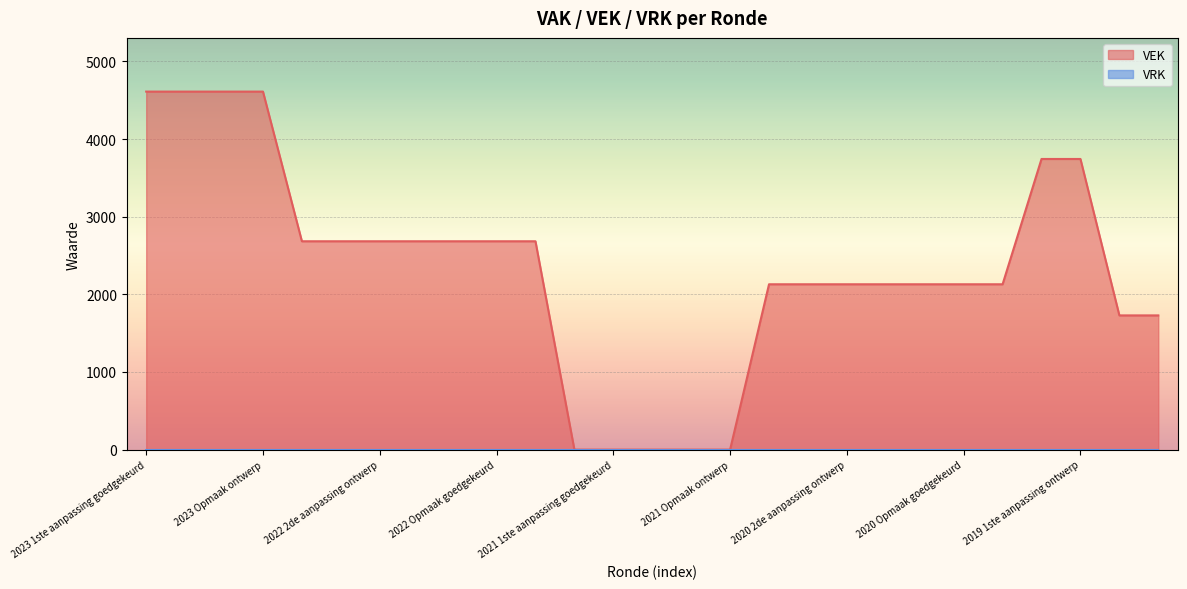

Reading left to right, transcribe all the data shown in this chart.

4612	4612	4612	4612	2684	2684	2684	2684	2684	2684	2684	0	0	0	0	0	2130	2130	2130	2130	2130	2130	2130	3744	3744	1729	1729